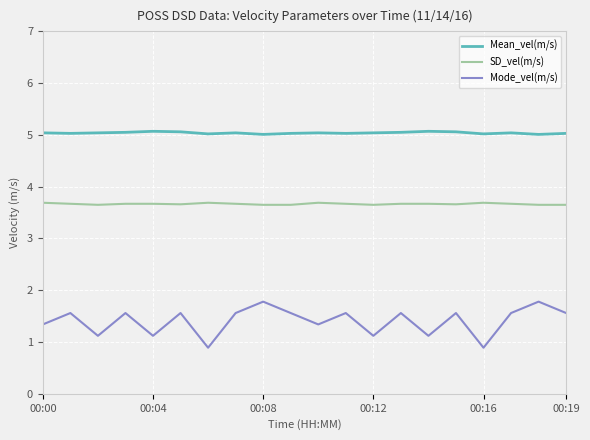

List the series in order of their peak value, lowest first.

Mode_vel(m/s), SD_vel(m/s), Mean_vel(m/s)